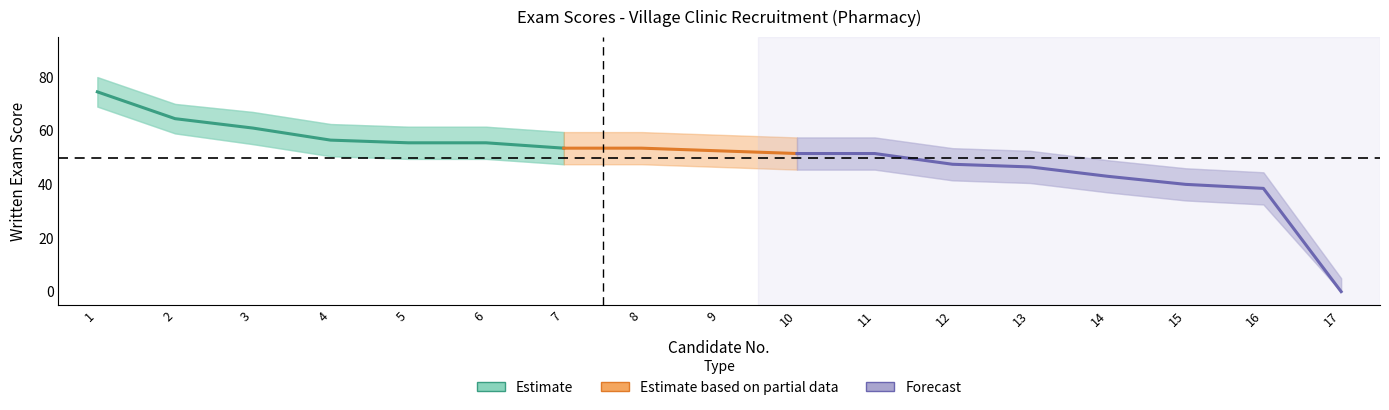

What is the value of the Exam Score point at the 13th from the left?

46.5